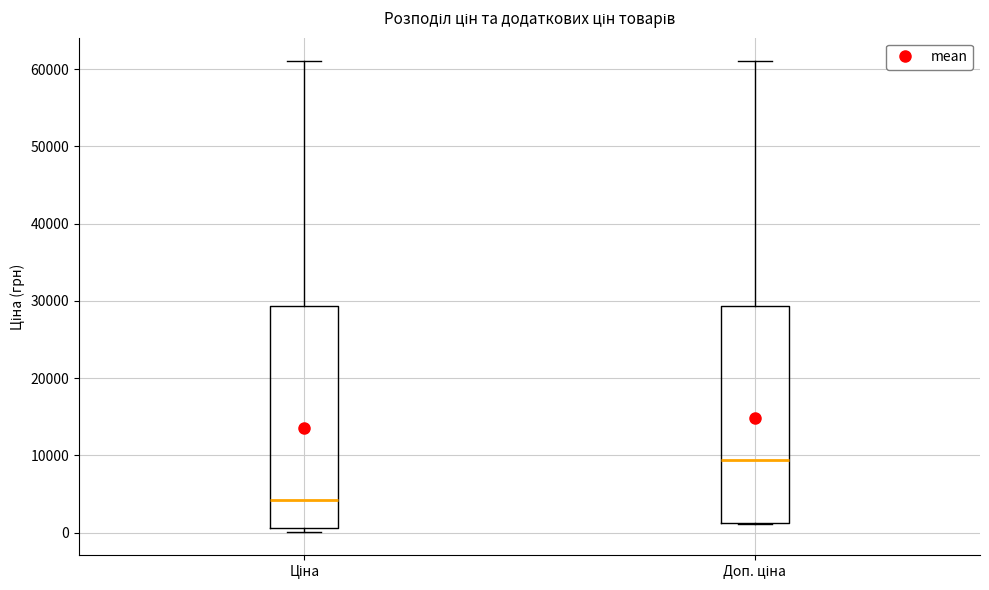

Where does the upper whisker of the box for Ціна end on the y-axis? The values are not printed on the chart, so give them approximately, as read against the axis.

61000